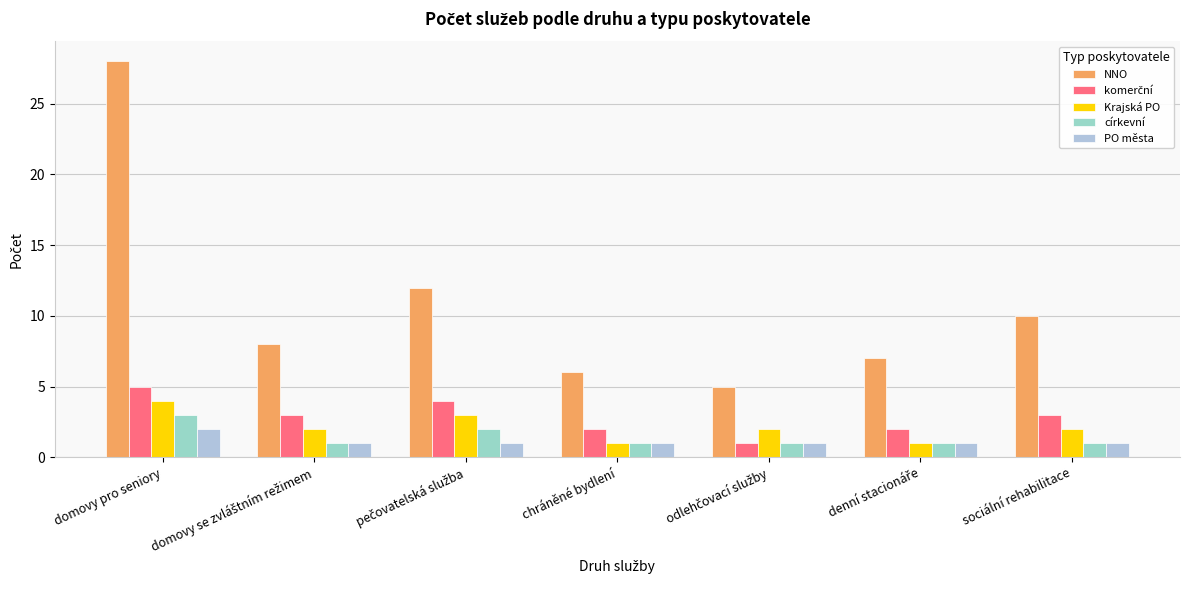

At which label does NNO reach its minimum?

odlehčovací služby